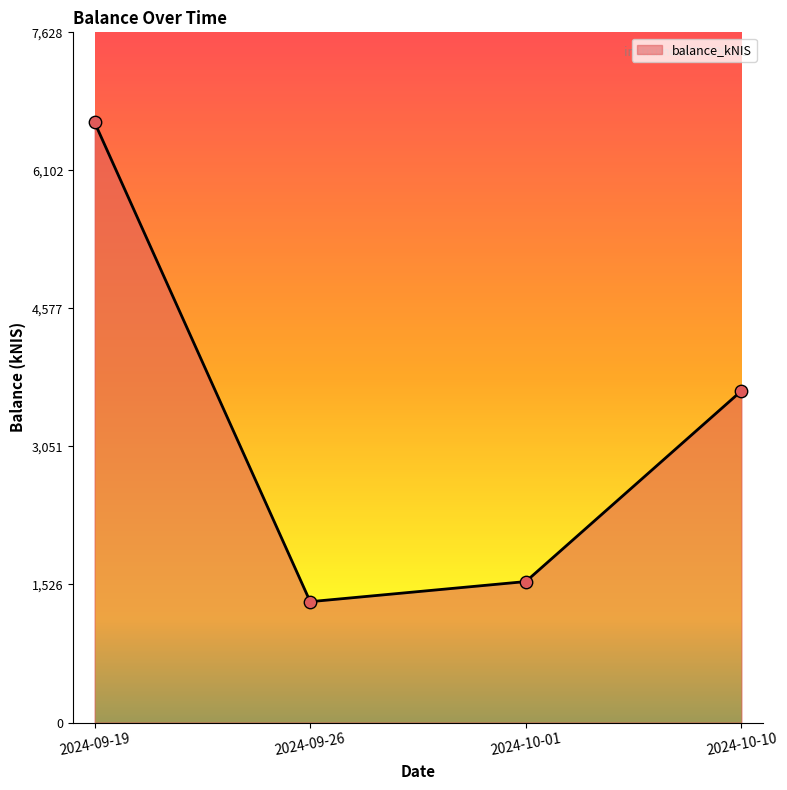

Approximately how many times larger is the value at 2024-09-19 compared to 2024-10-01?

4.3